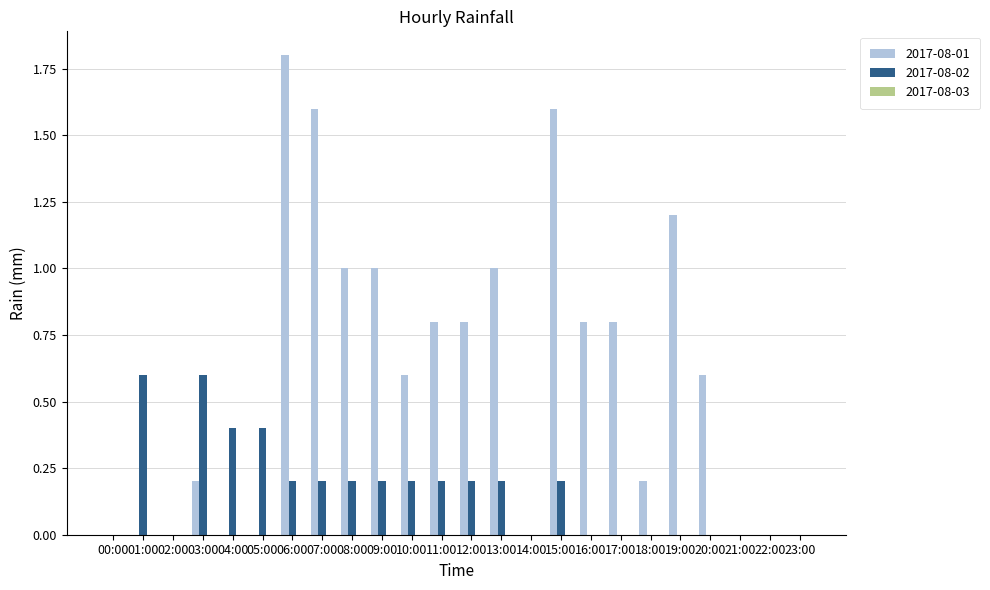

Is the value of 2017-08-02 at 06:00 greater than the value of 2017-08-01 at 14:00?

Yes